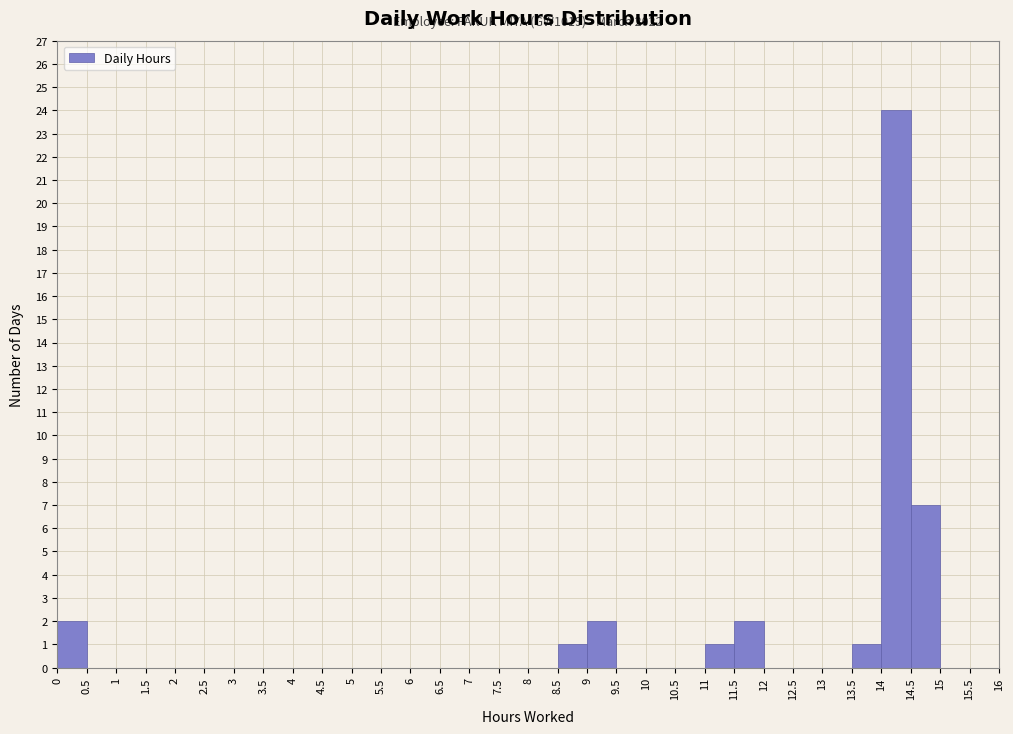

Which range on the x-axis has the tallest bar?

14 to 14.5